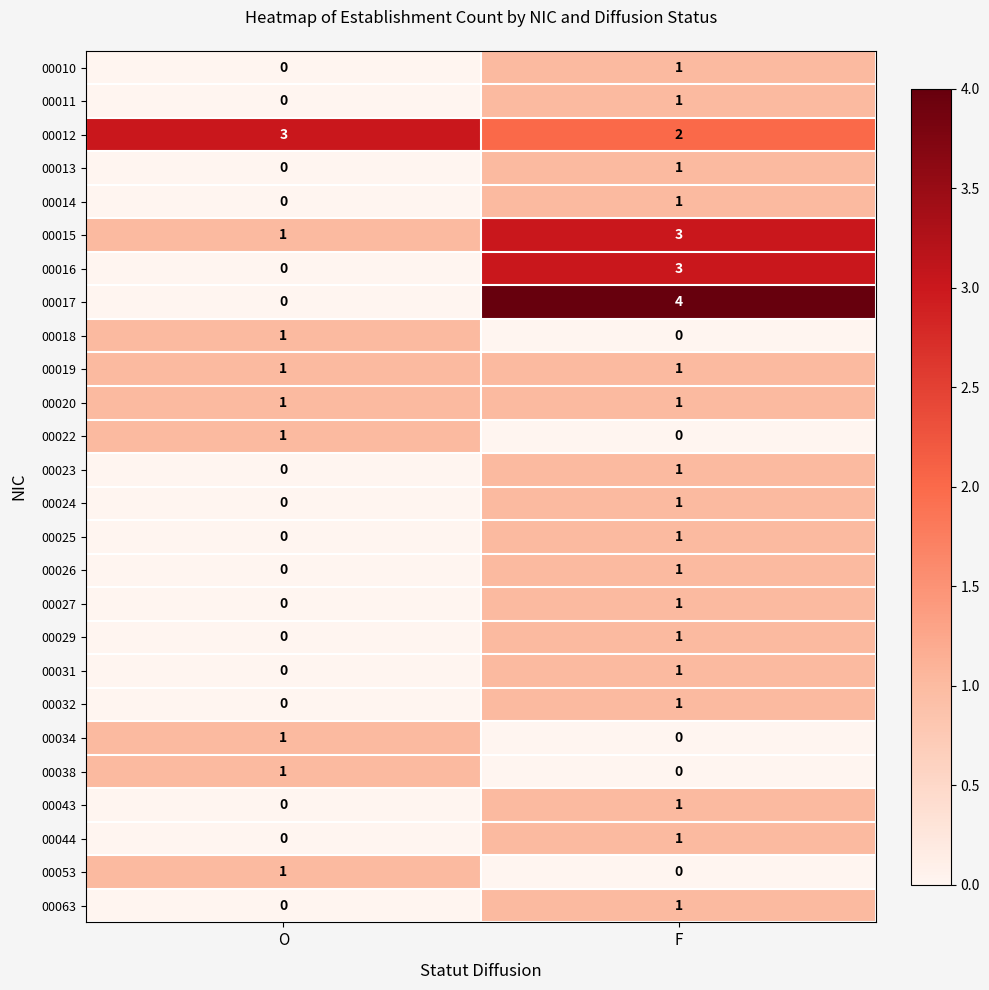

True or false: 00025 has a value of 1 at F.

True